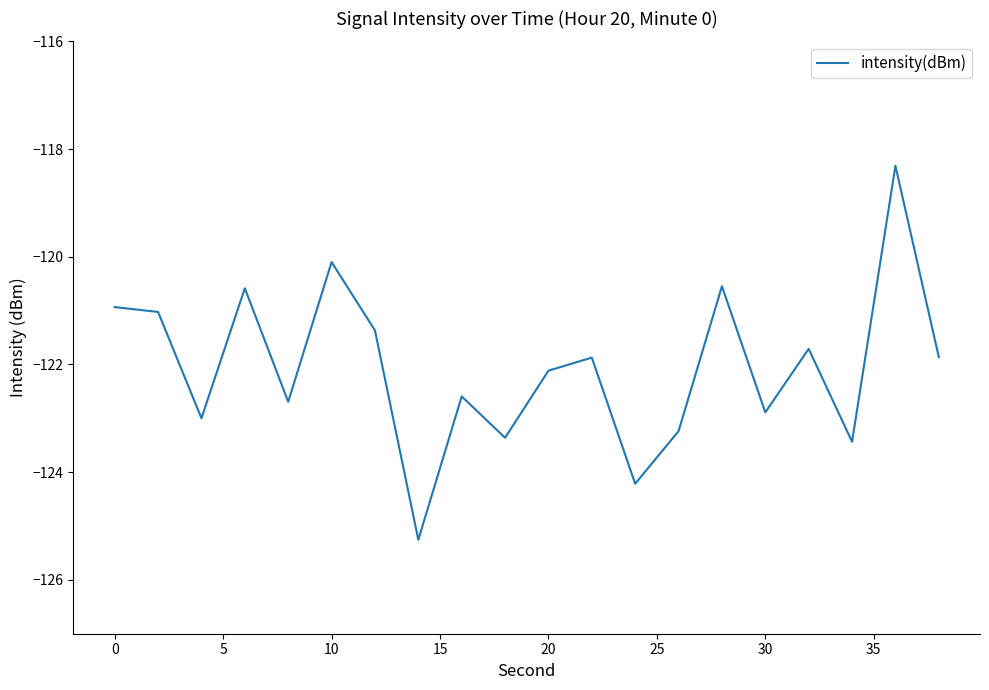

Does the chart display data point markers on the line(s)?

No